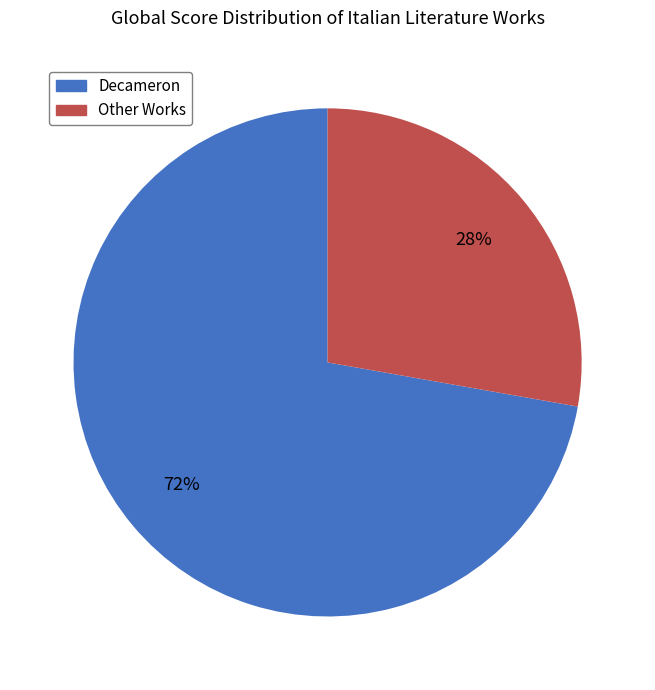

To the nearest percent, what is the difference between the largest and smallest slice percentages?

44%